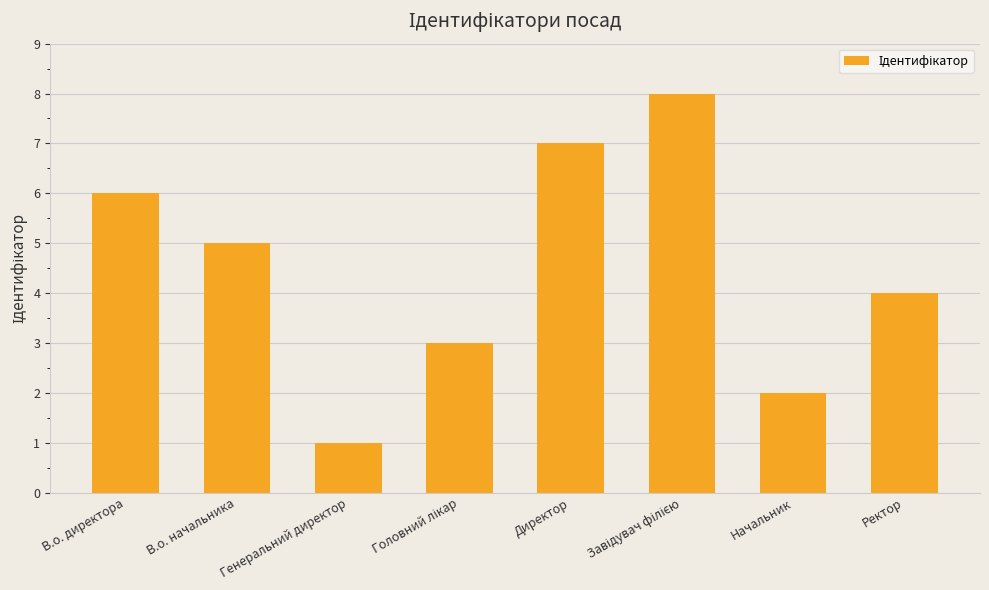

The value at В.о. начальника is 8. True or false?

False